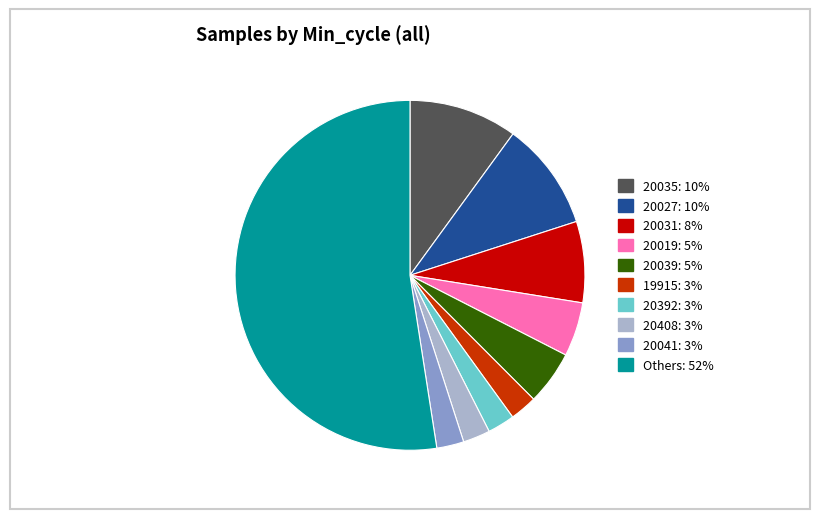

Is there a majority slice in this chart?

Yes